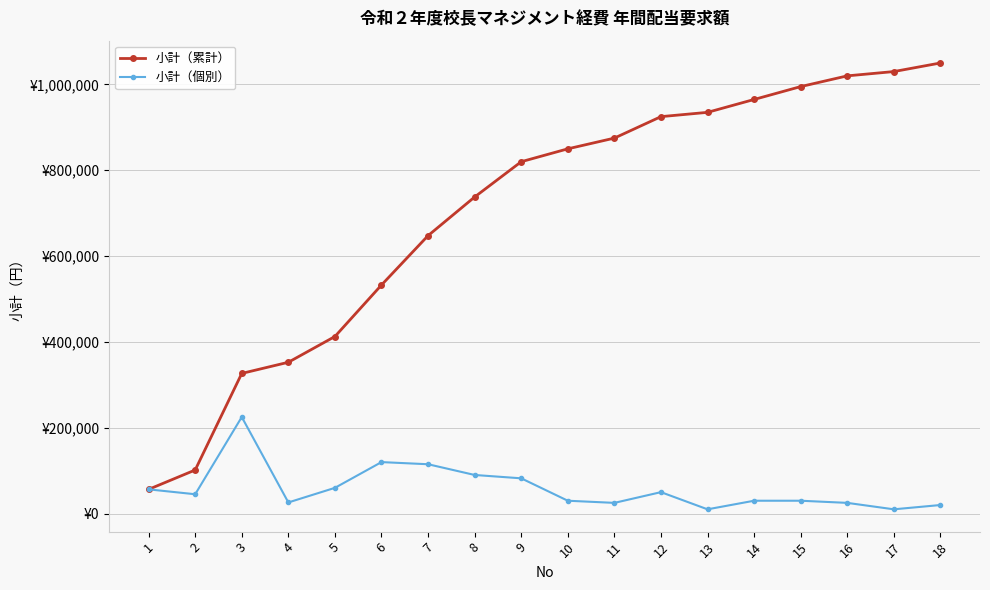

Is this an area chart (filled region under the line)?

No